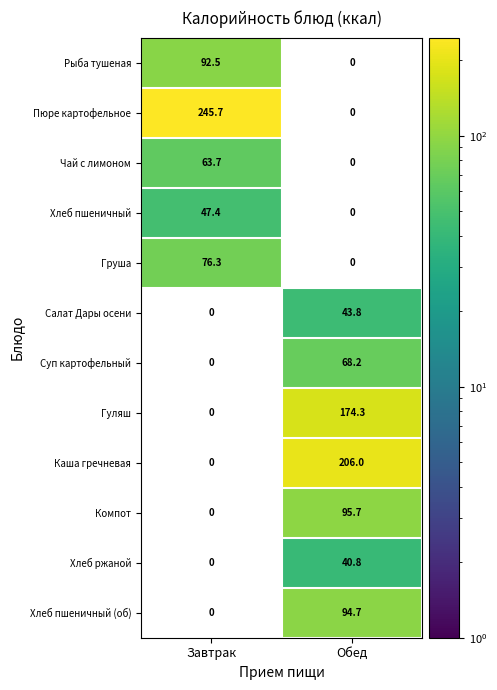

Reading left to right, what are all the values shown in this chart?

Рыба тушеная: 92.5	0.0
Пюре картофельное: 245.7	0.0
Чай с лимоном: 63.7	0.0
Хлеб пшеничный: 47.4	0.0
Груша: 76.3	0.0
Салат Дары осени: 0.0	43.8
Суп картофельный: 0.0	68.2
Гуляш: 0.0	174.3
Каша гречневая: 0.0	206.0
Компот: 0.0	95.7
Хлеб ржаной: 0.0	40.8
Хлеб пшеничный (об): 0.0	94.7